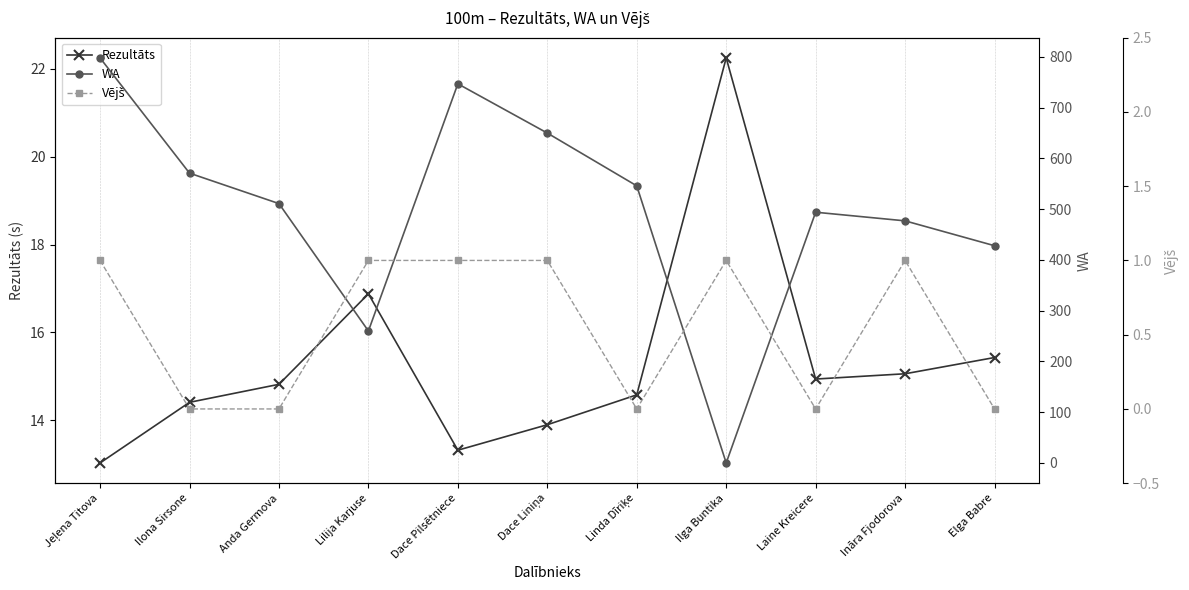

How many data points in WA are above 511?

5